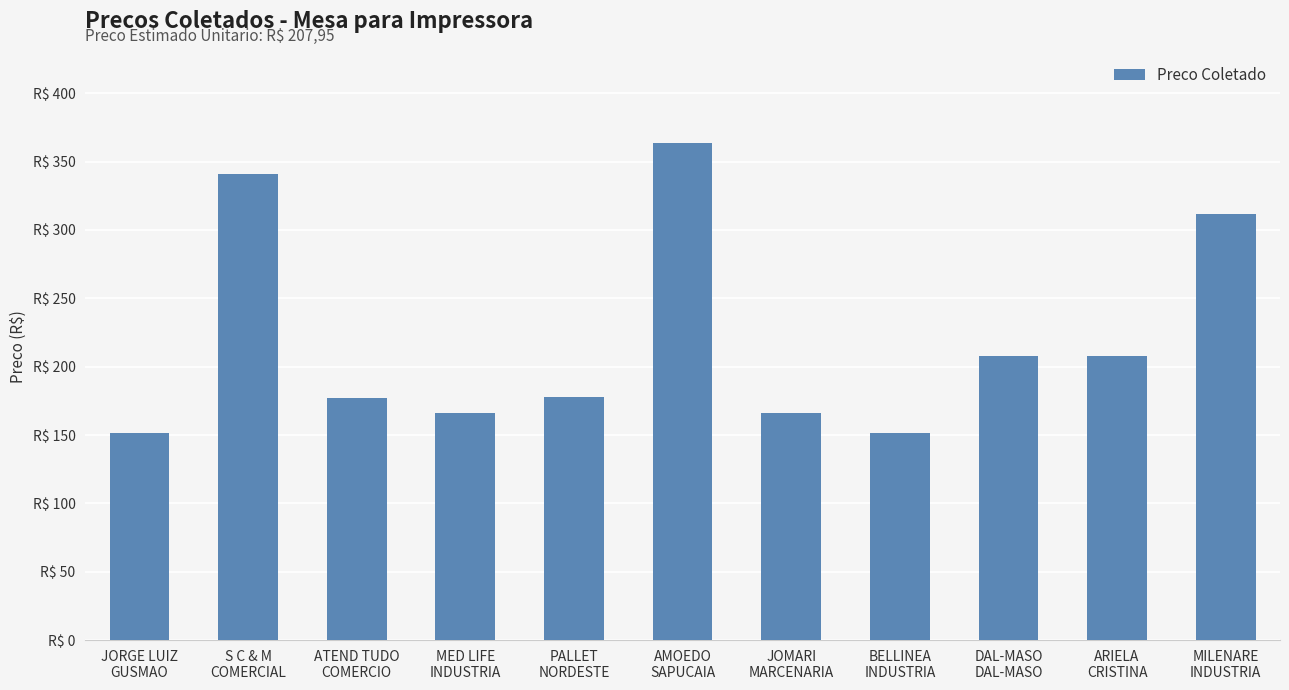

What is the label of the 10th bar from the left?

ARIELA
CRISTINA